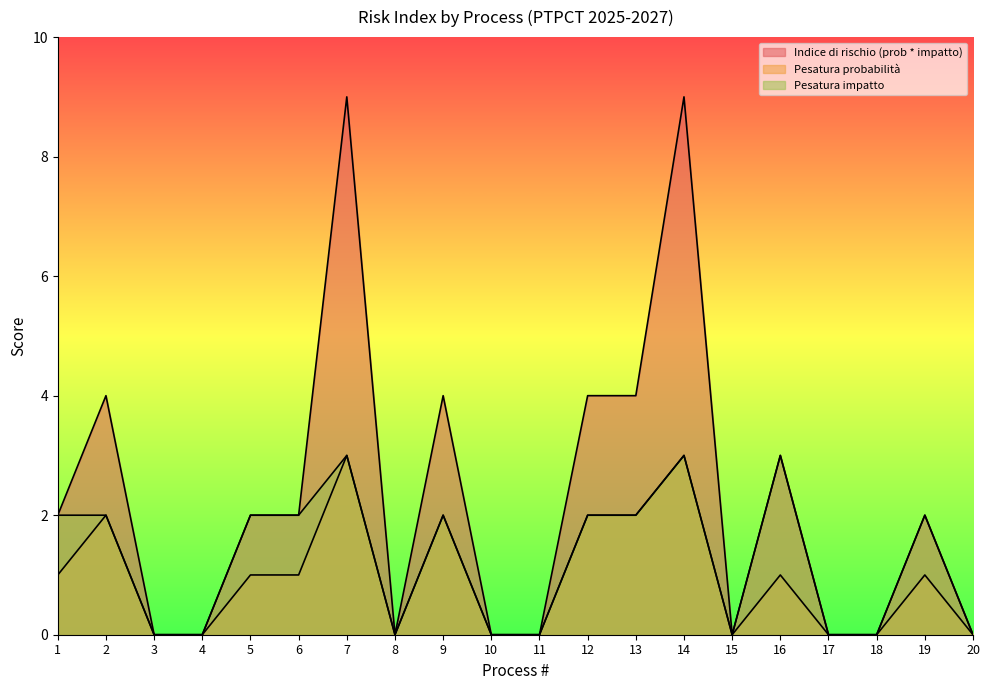

What is the maximum value for Indice di rischio (prob * impatto)?

9